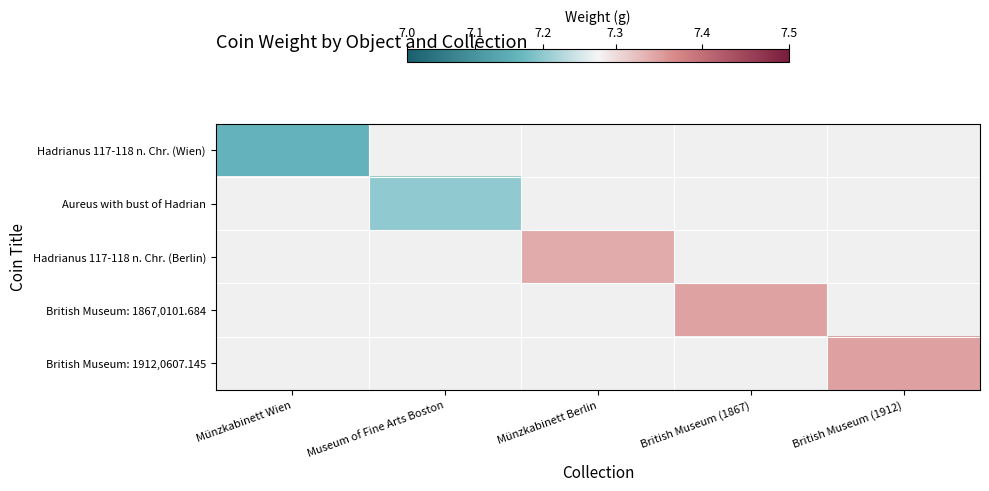

How many series are shown in this chart?

5